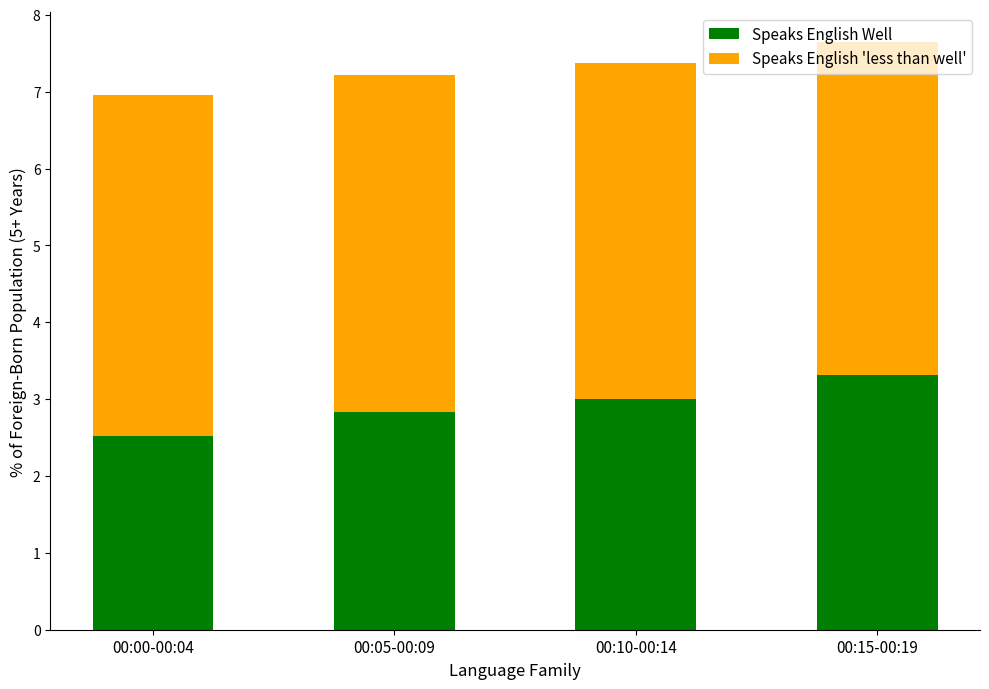

What is the maximum value for Speaks English Well?

3.3